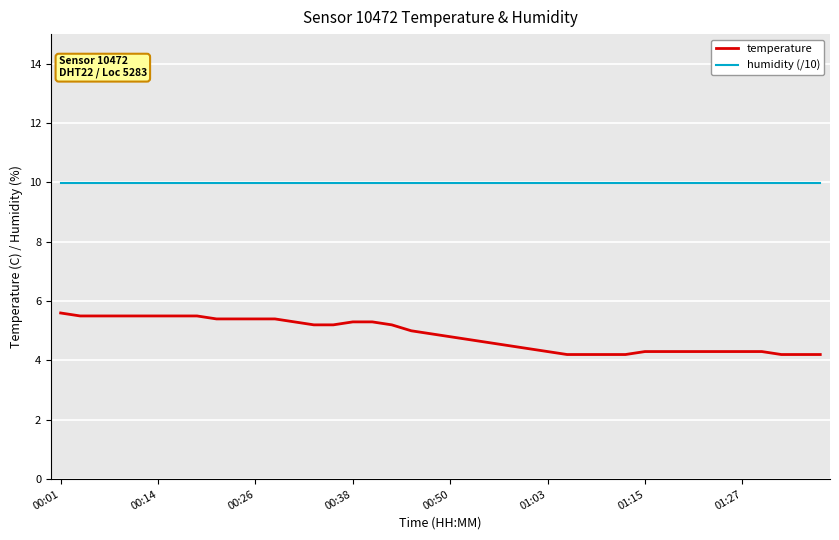

List the series in order of their overall mean, highest first.

humidity (/10), temperature